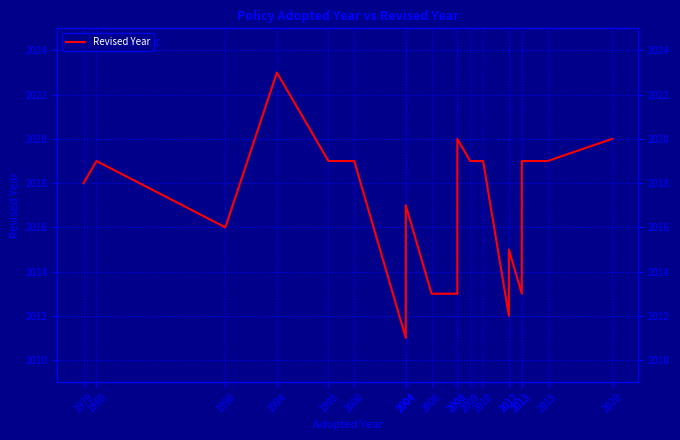

Between 1998 and 1979, which is larger?

1998